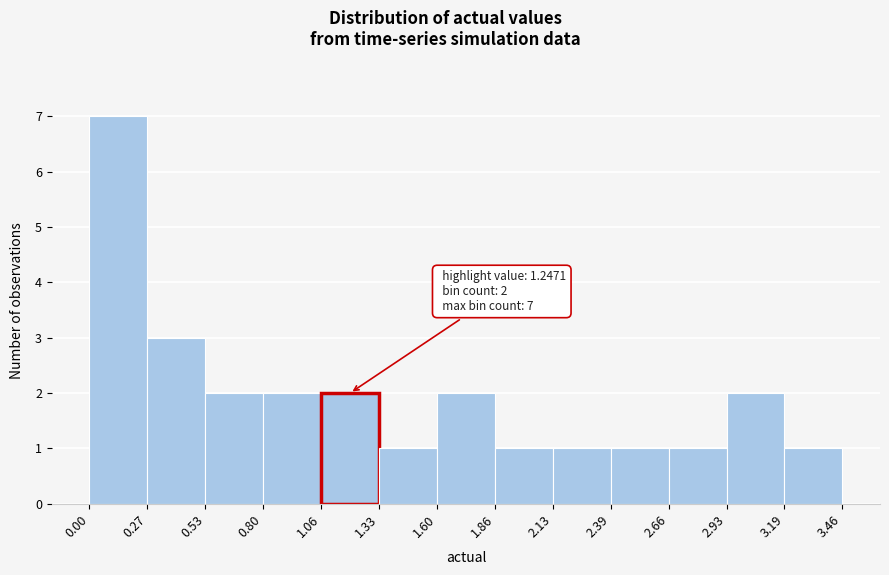

Over which range of the x-axis is the bar tallest?

0.00 to 0.27